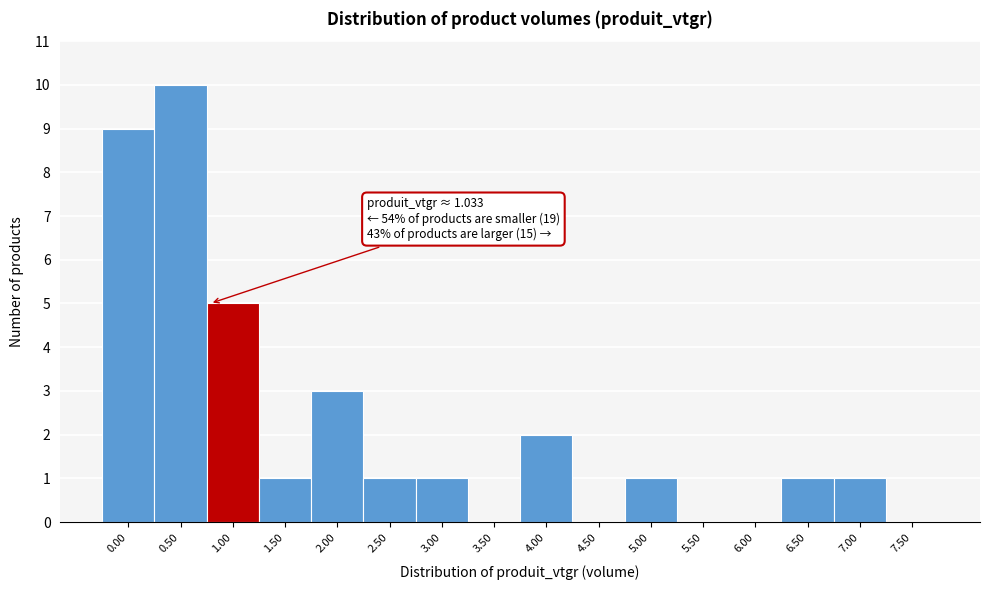

Reading left to right, extract all data points from this chart.

0.00=9	0.50=10	1.00=5	1.50=1	2.00=3	2.50=1	3.00=1	3.50=0	4.00=2	4.50=0	5.00=1	5.50=0	6.00=0	6.50=1	7.00=1	7.50=0